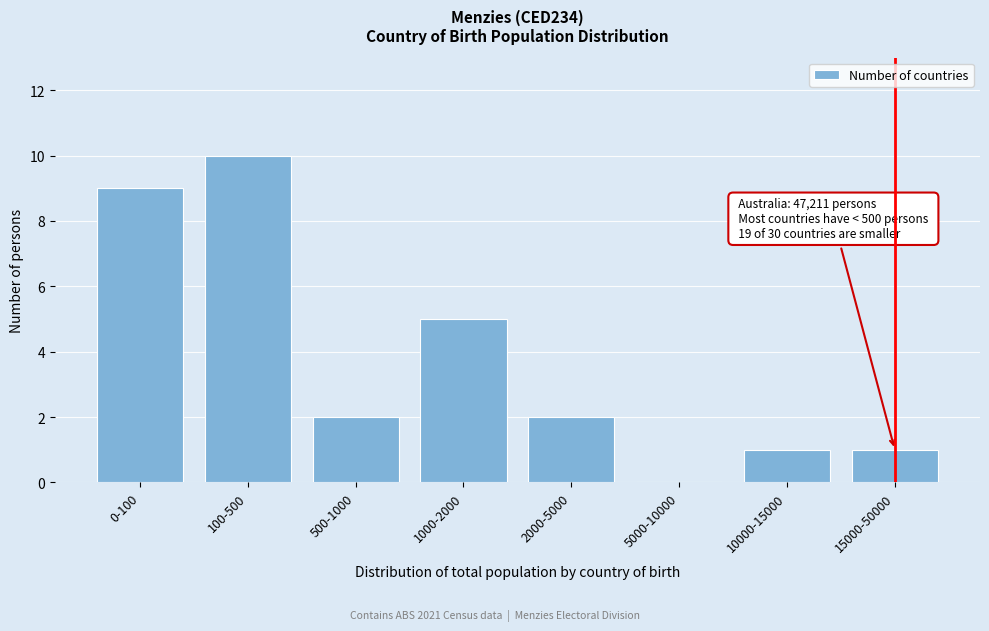

Reading left to right, extract all data points from this chart.

0-100=9	100-500=10	500-1000=2	1000-2000=5	2000-5000=2	5000-10000=0	10000-15000=1	15000-50000=1